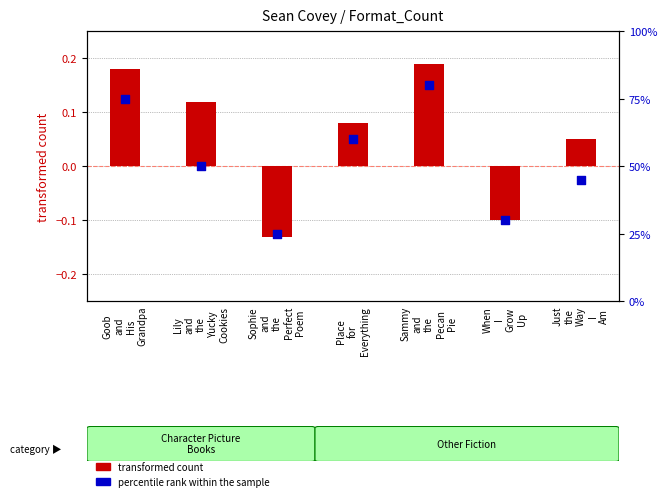

Which series contains the highest Y value?

percentile rank within the sample